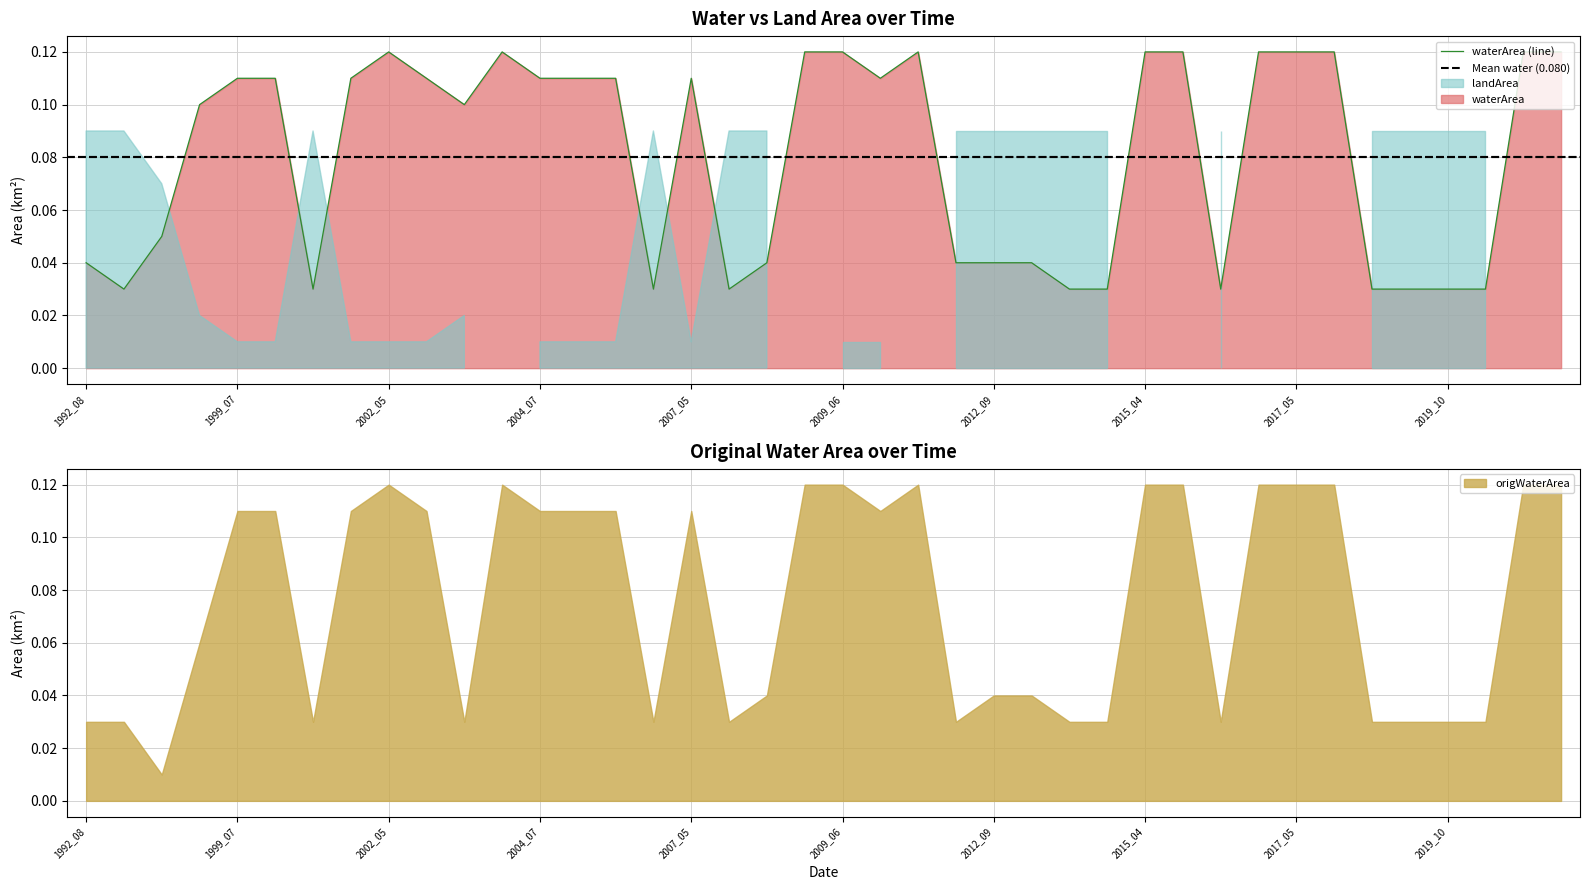

Reading right to left, what are all the values shown in this chart?

waterArea: 0.1	0.1	0.0	0.0	0.0	0.0	0.1	0.1	0.1	0.0	0.1	0.1	0.0	0.0	0.0	0.0	0.0	0.1	0.1	0.1	0.1	0.0	0.0	0.1	0.0	0.1	0.1	0.1	0.1	0.1	0.1	0.1	0.1	0.0	0.1	0.1	0.1	0.1	0.0	0.0
landArea: 0.0	0.0	0.1	0.1	0.1	0.1	0.0	0.0	0.0	0.1	0.0	0.0	0.1	0.1	0.1	0.1	0.1	0.0	0.0	0.0	0.0	0.1	0.1	0.0	0.1	0.0	0.0	0.0	0.0	0.0	0.0	0.0	0.0	0.1	0.0	0.0	0.0	0.1	0.1	0.1
origWaterArea: 0.1	0.1	0.0	0.0	0.0	0.0	0.1	0.1	0.1	0.0	0.1	0.1	0.0	0.0	0.0	0.0	0.0	0.1	0.1	0.1	0.1	0.0	0.0	0.1	0.0	0.1	0.1	0.1	0.1	0.0	0.1	0.1	0.1	0.0	0.1	0.1	0.1	0.0	0.0	0.0